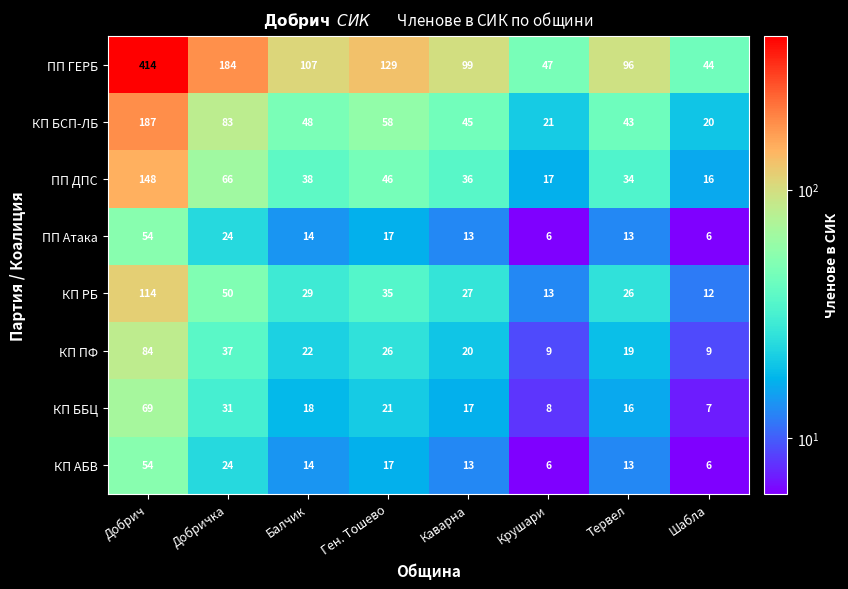

How many categories are shown in the chart?

8